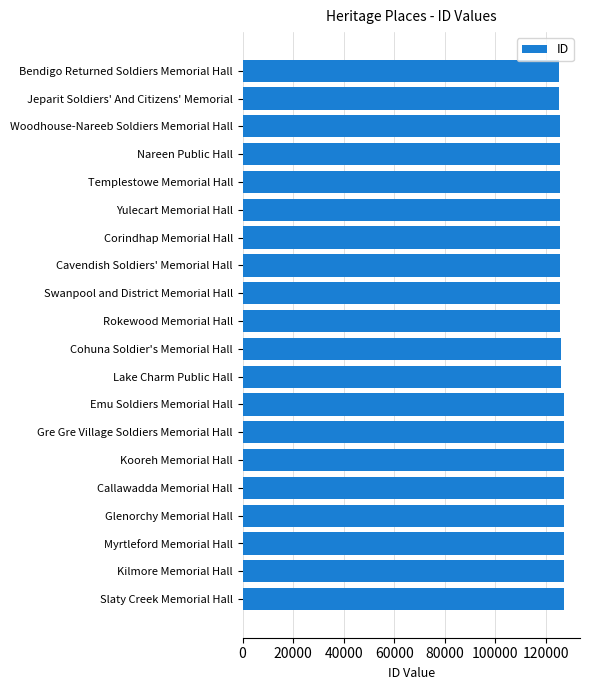

What is the minimum value shown in the chart?

125269